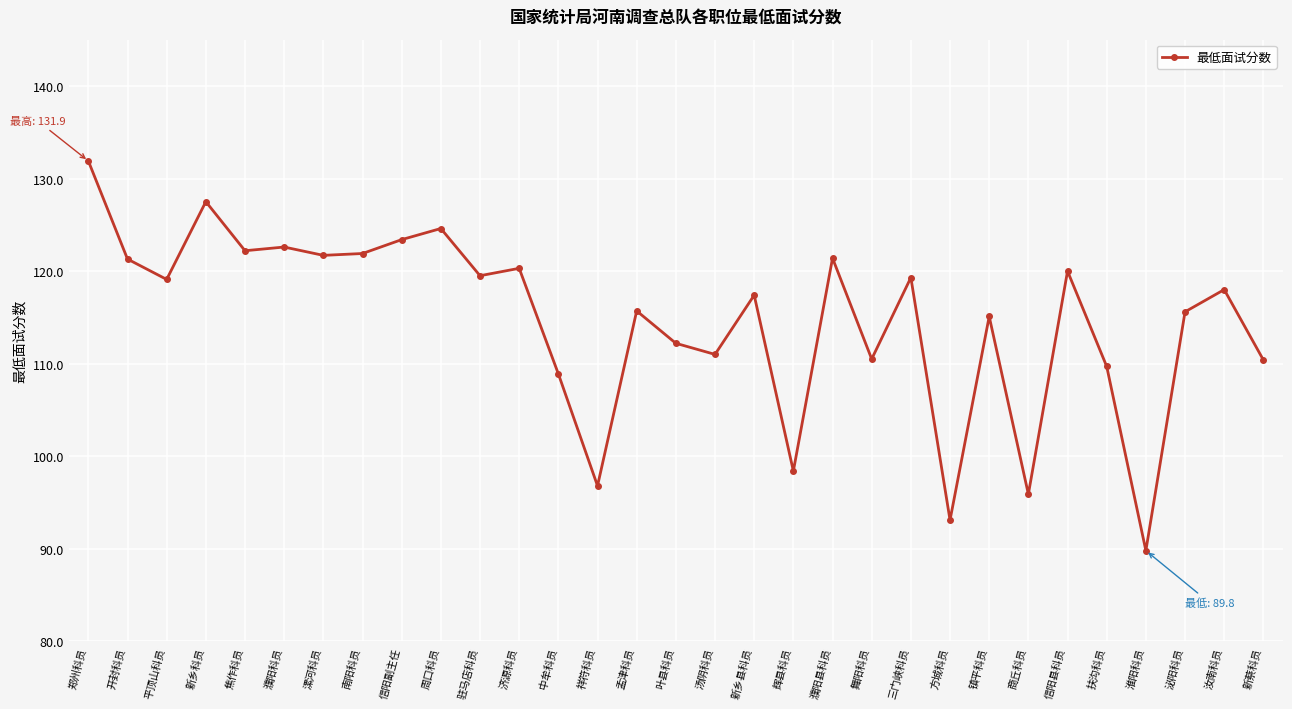

Where is the first local maximum?

新乡科员